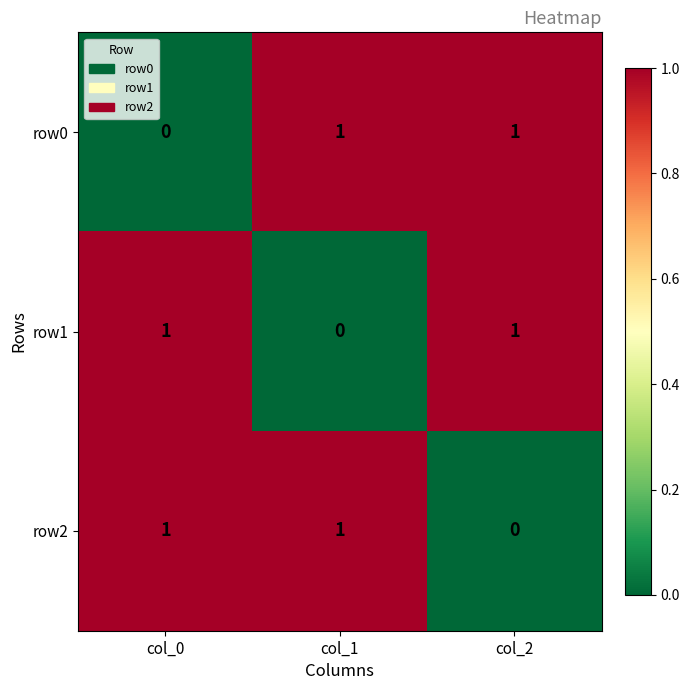

Reading left to right, what are all the values shown in this chart?

row0: 0	1	1
row1: 1	0	1
row2: 1	1	0